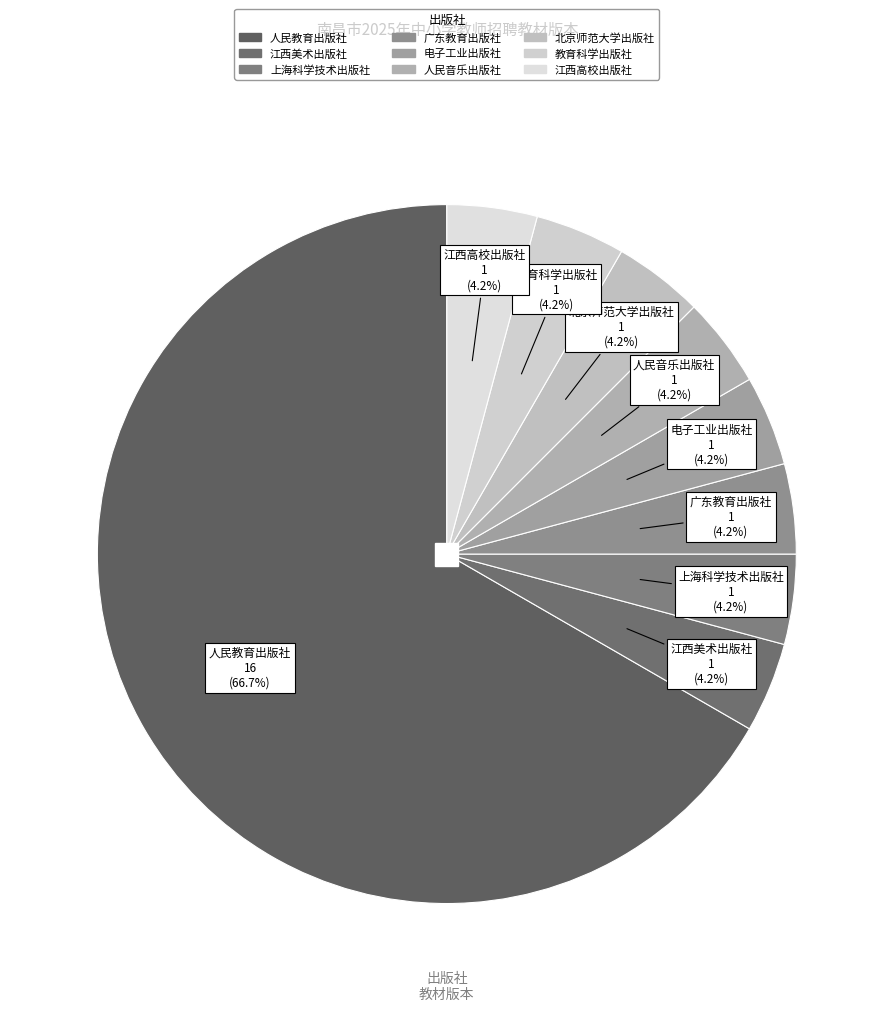

What is the largest slice in the pie chart?

人民教育出版社